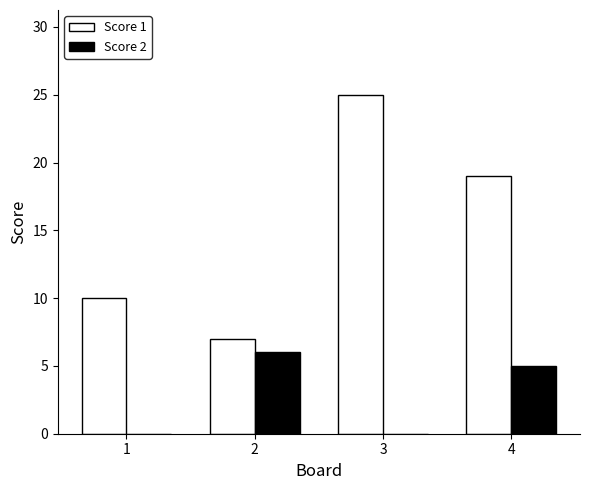

At which category is the sum across all series the highest?

3